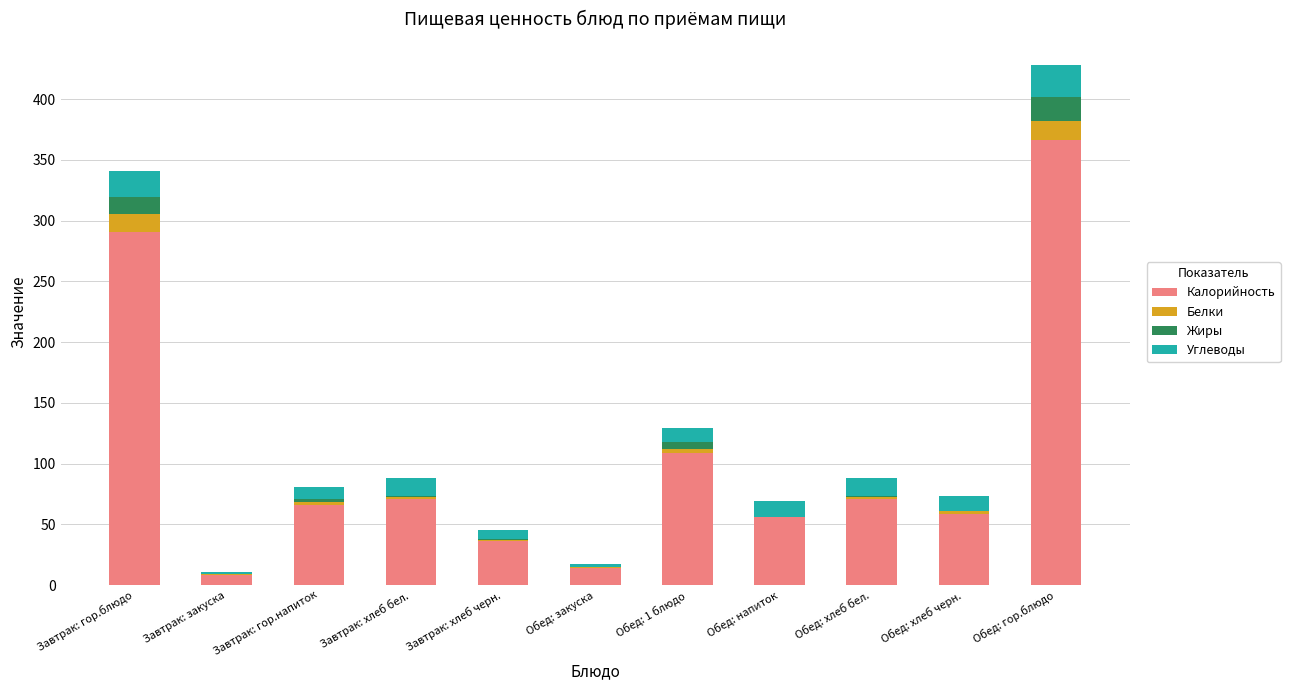

Where does the Калорийность series first go above 66?

Завтрак: гор.блюдо